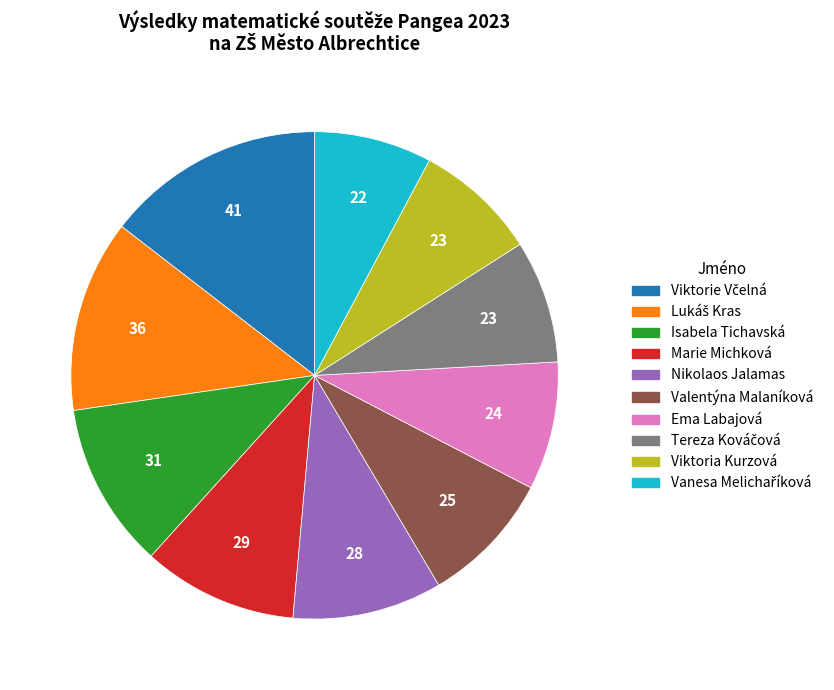

What is the ratio of the value at Isabela Tichavská to the value at Nikolaos Jalamas?

1.1